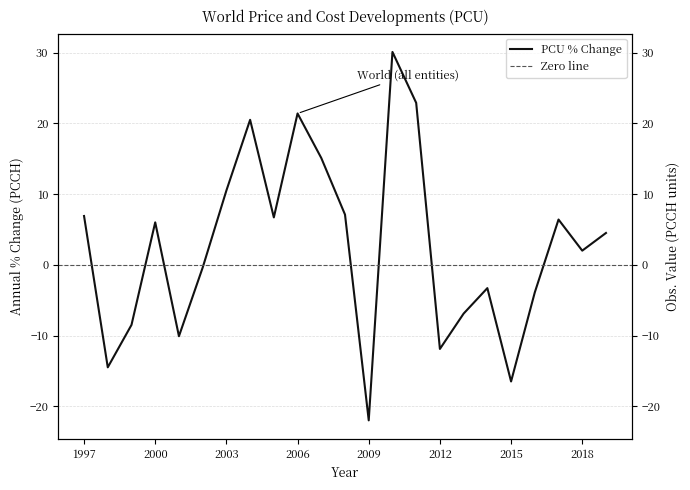

How many categories are shown in the chart?

23